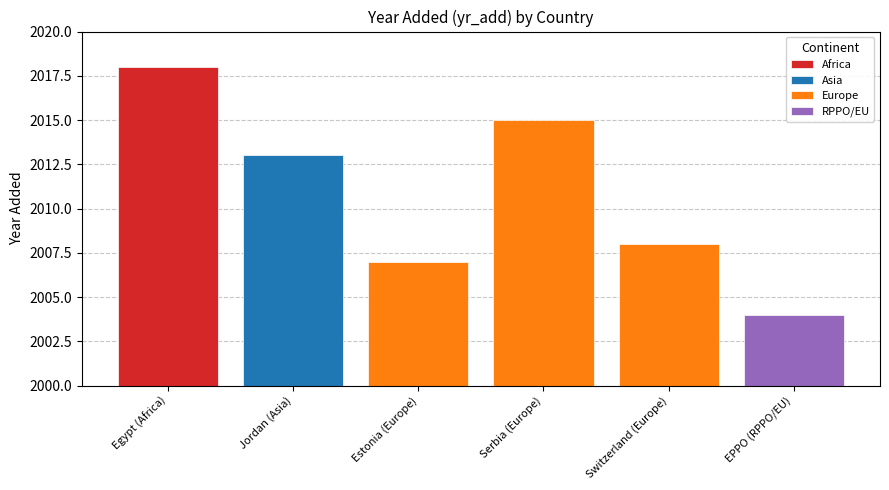

What is the greatest value displayed?

2018